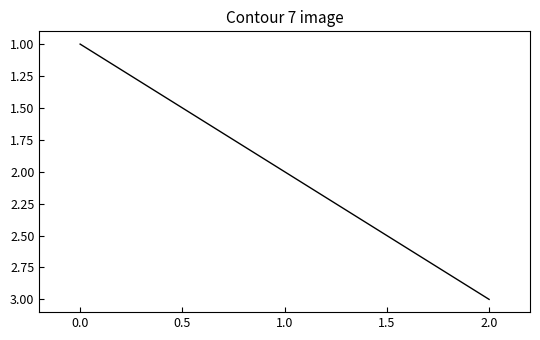

How many values are between 1 and 3?

3